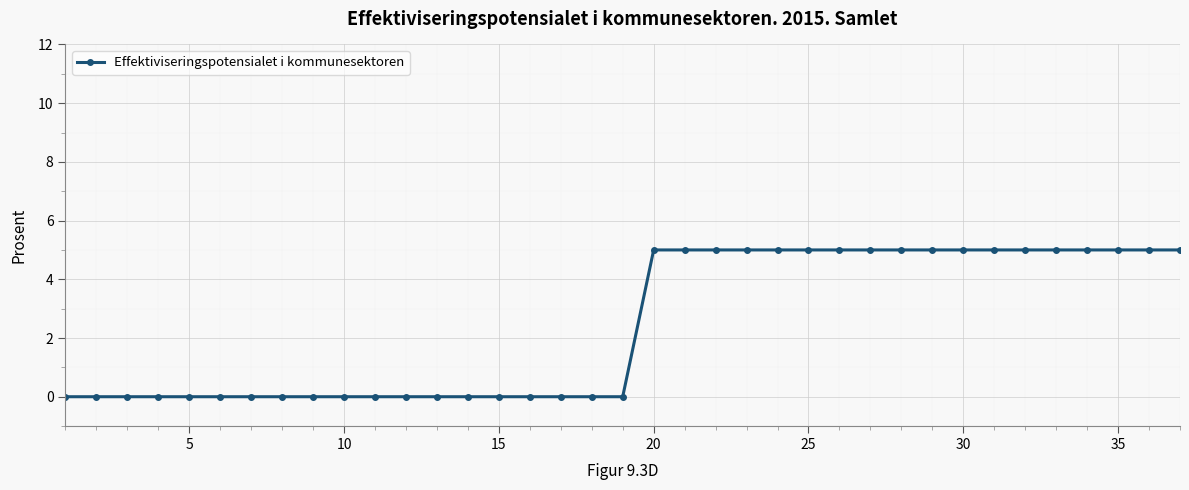

How many lines are shown in the chart?

1